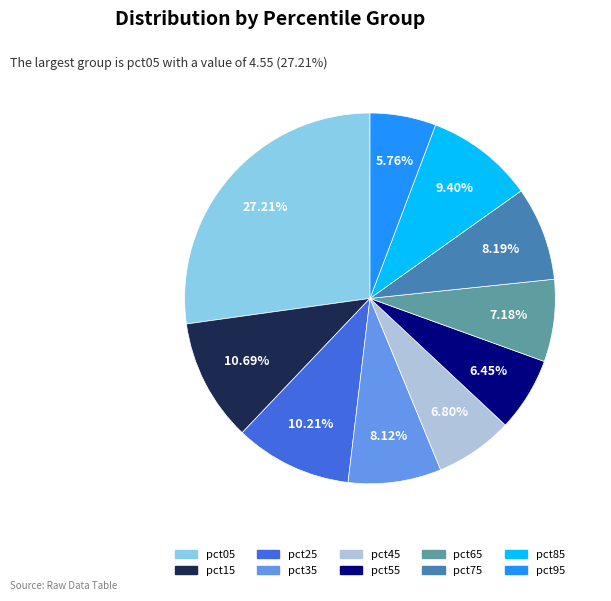

The pct25 slice represents 10% of the pie. True or false?

True